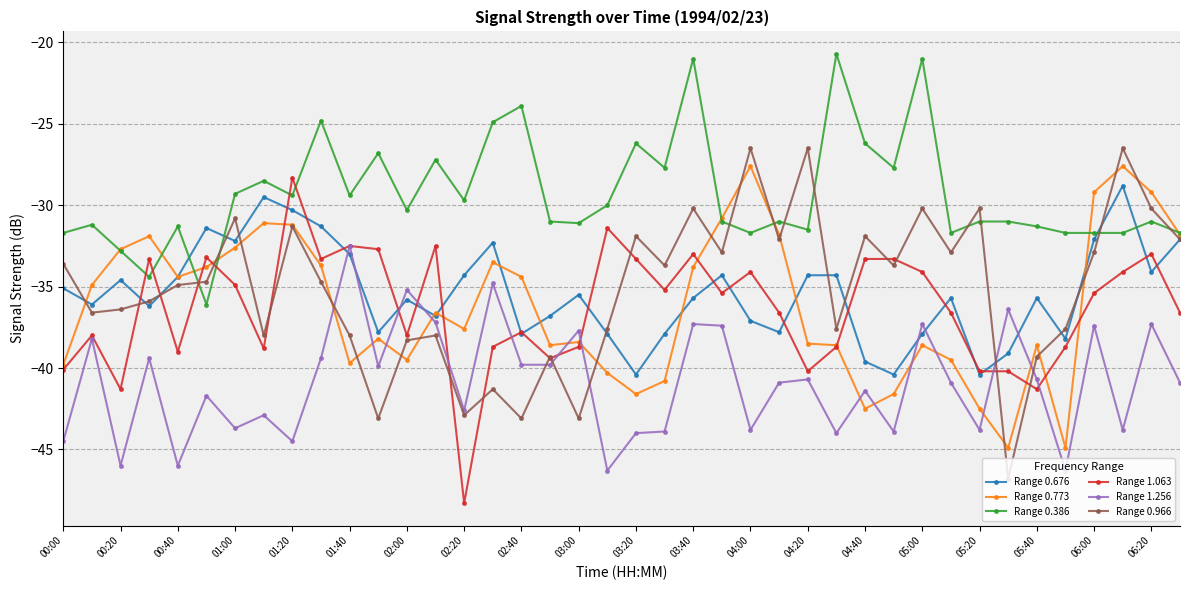

True or false: Range 0.676 and Range 0.386 cross at least once.

True